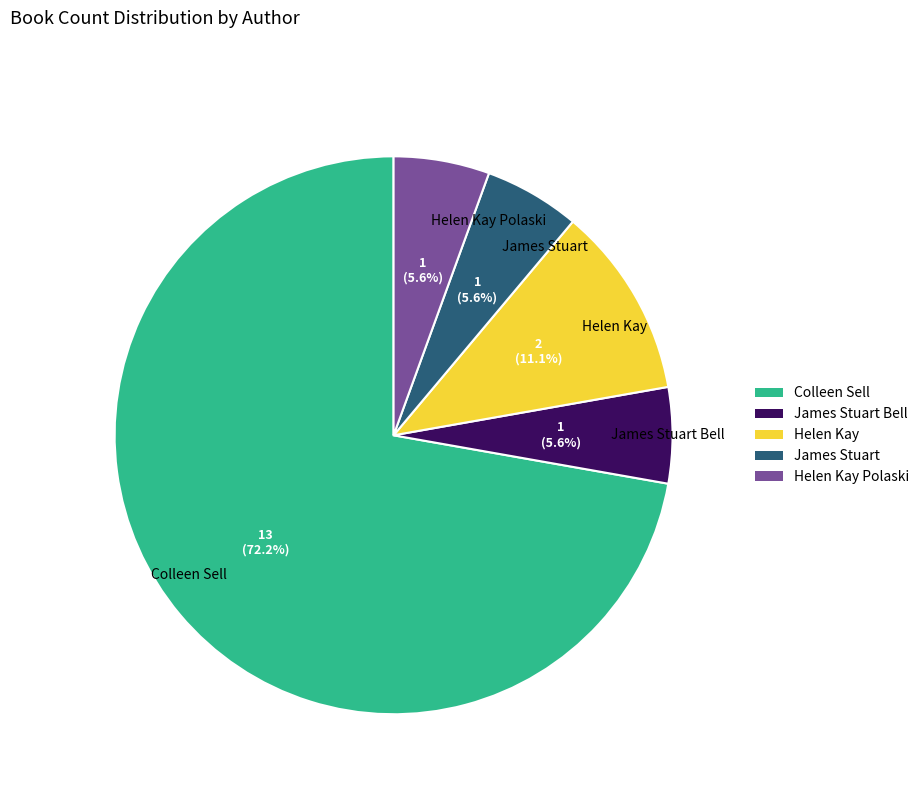

To the nearest percent, what portion does Helen Kay represent?

11%